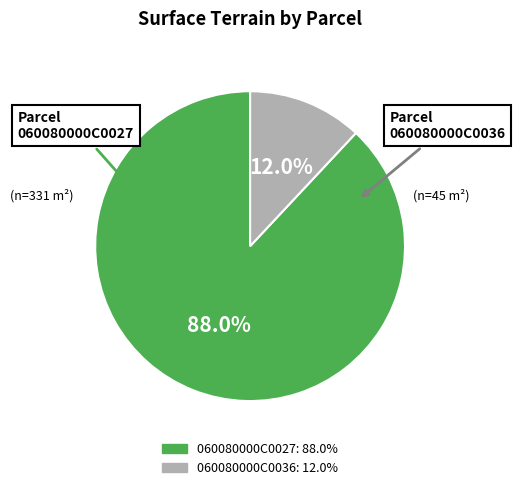

Which category has the biggest portion of the pie?

060080000C0027